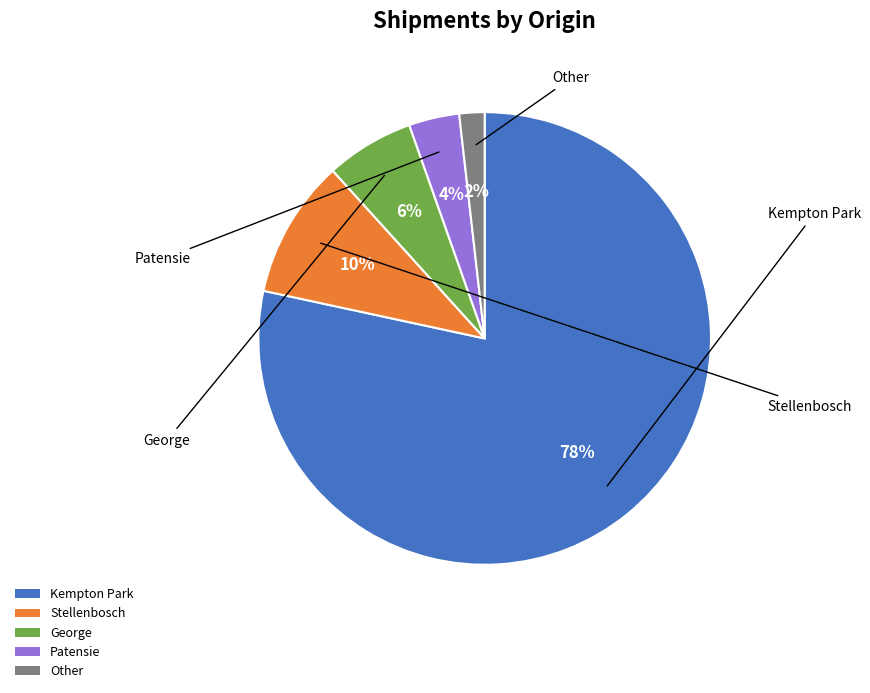

Is it true that George is 6% of the pie?

True